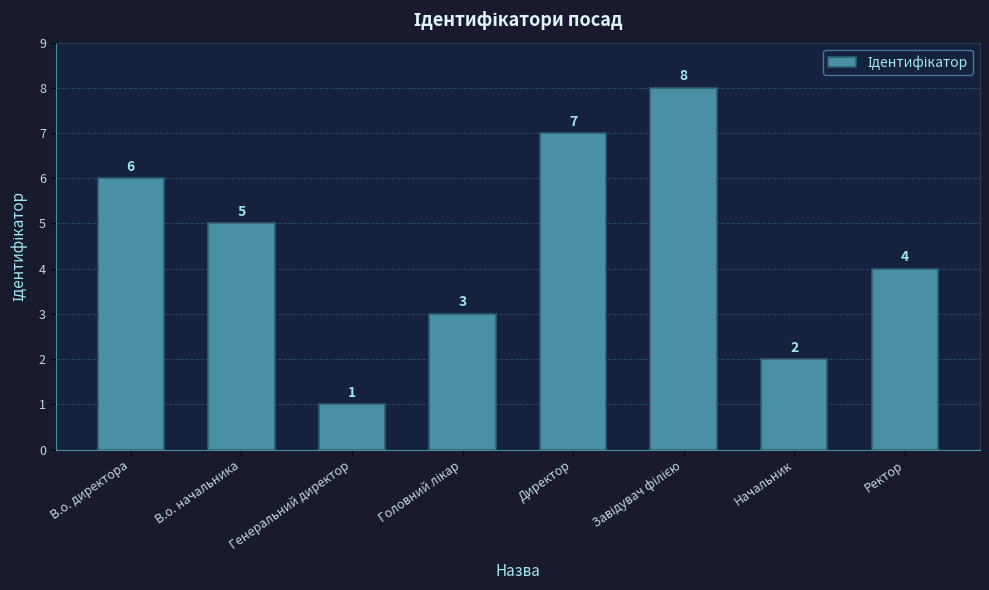

What is the greatest value displayed?

8